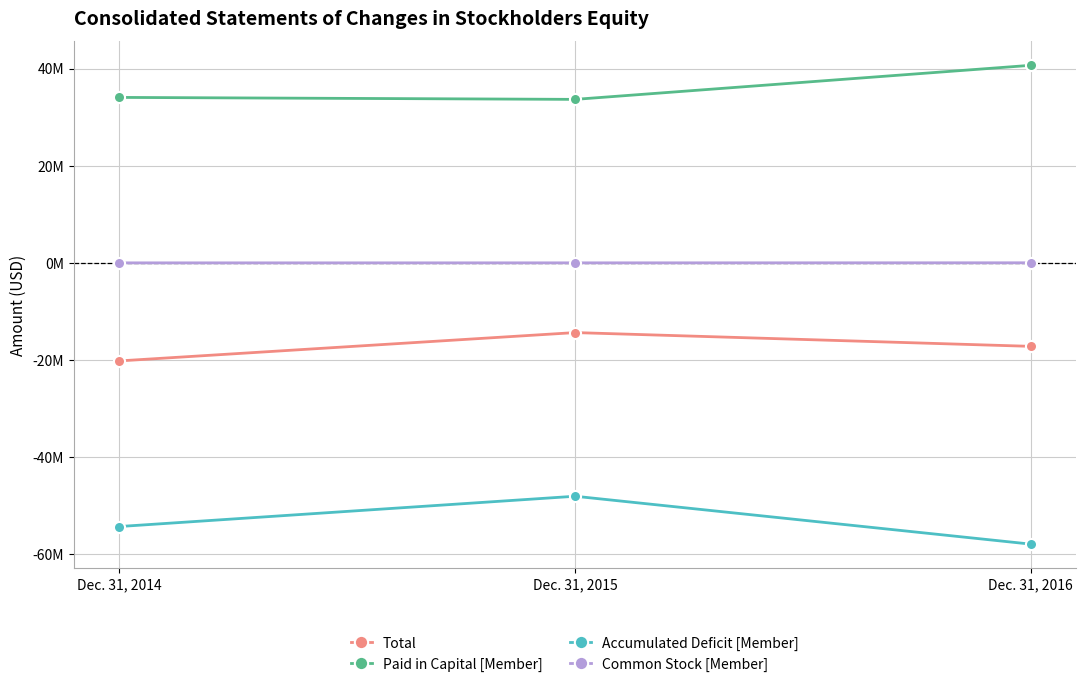

What is the spread (max minus min) of values at Dec. 31, 2016?

98542265